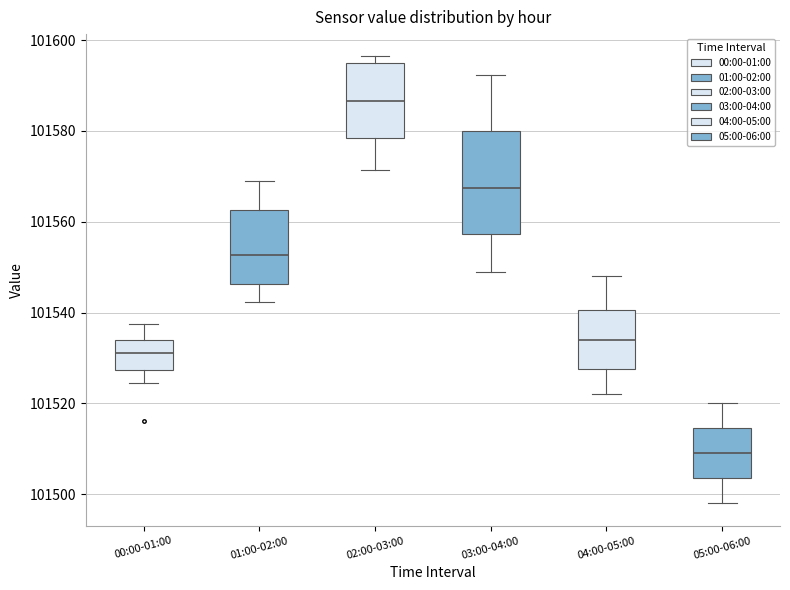

Reading left to right, transcribe this box plot: for each box, give where its median line is, the range the box spans, and where its two whiskers end, as read against the y-axis. The values are not printed on the chart, so give them approximately, as read against the axis.

00:00-01:00: median 101532, box 101528 to 101534, whiskers 101524 to 101538
01:00-02:00: median 101552, box 101546 to 101562, whiskers 101542 to 101570
02:00-03:00: median 101586, box 101578 to 101594, whiskers 101572 to 101596
03:00-04:00: median 101568, box 101558 to 101580, whiskers 101550 to 101592
04:00-05:00: median 101534, box 101528 to 101540, whiskers 101522 to 101548
05:00-06:00: median 101510, box 101504 to 101514, whiskers 101498 to 101520